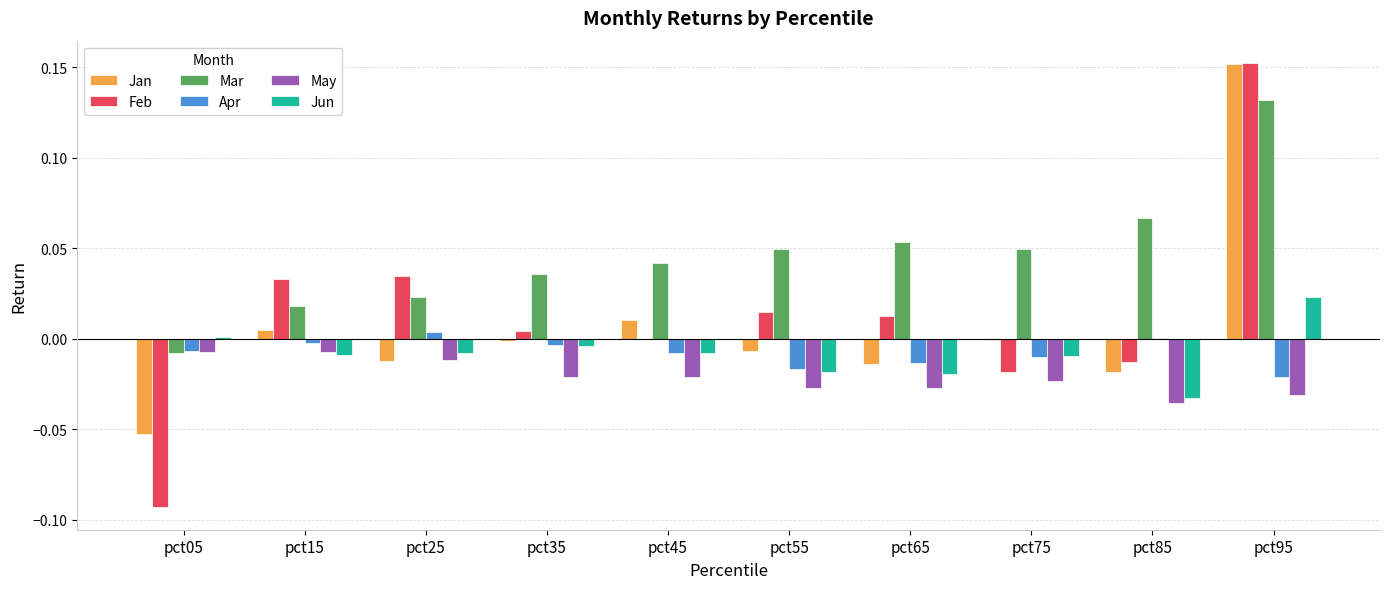

At which category is the sum across all series the highest?

pct95